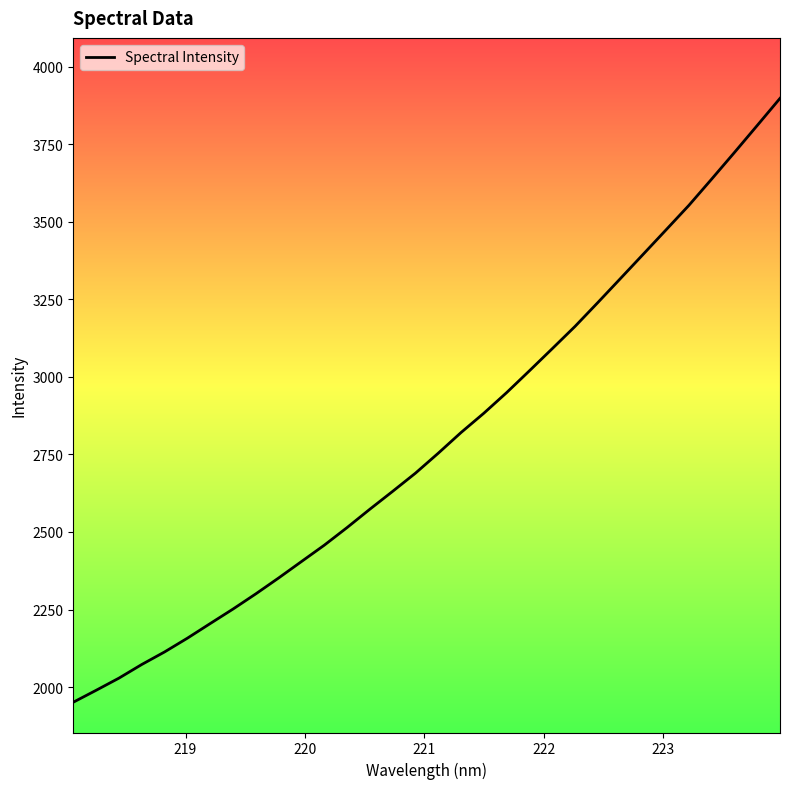

What is the minimum value shown in the chart?

1951.3